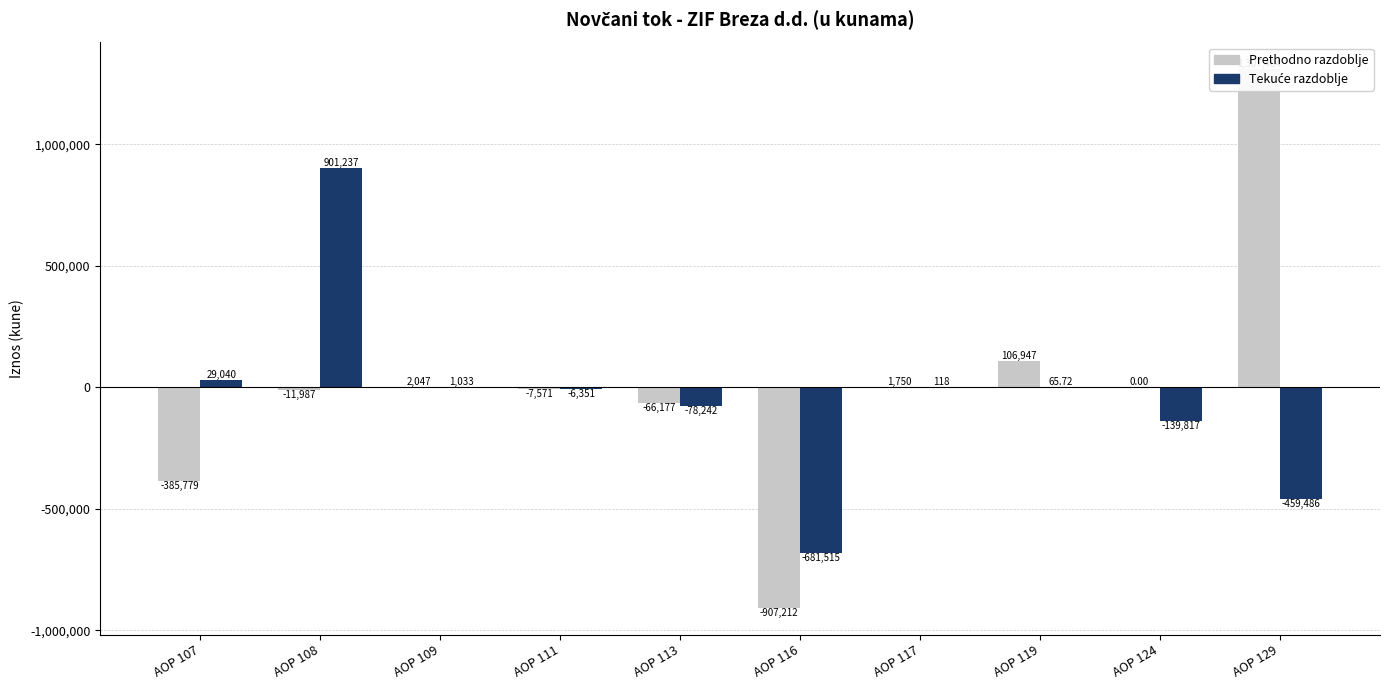

What are all the series names shown in the legend?

Prethodno razdoblje, Tekuće razdoblje